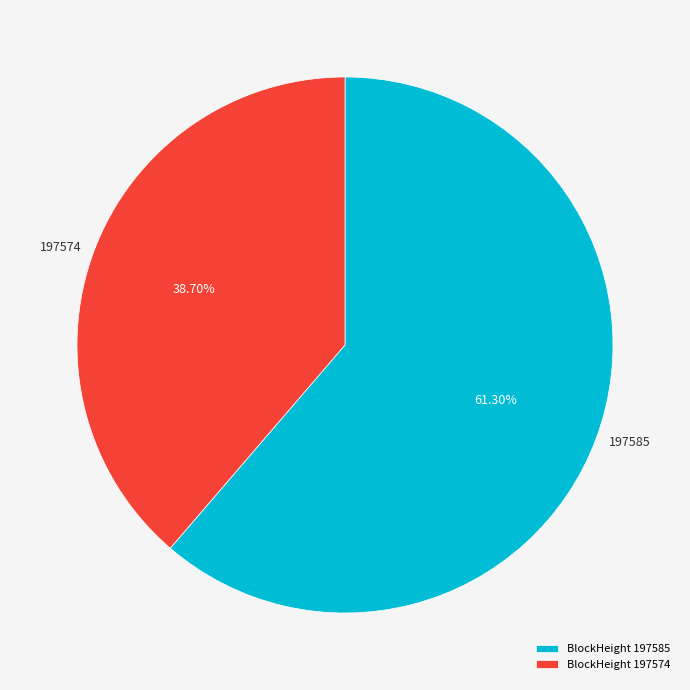

Which slice represents more than half of the pie?

197585